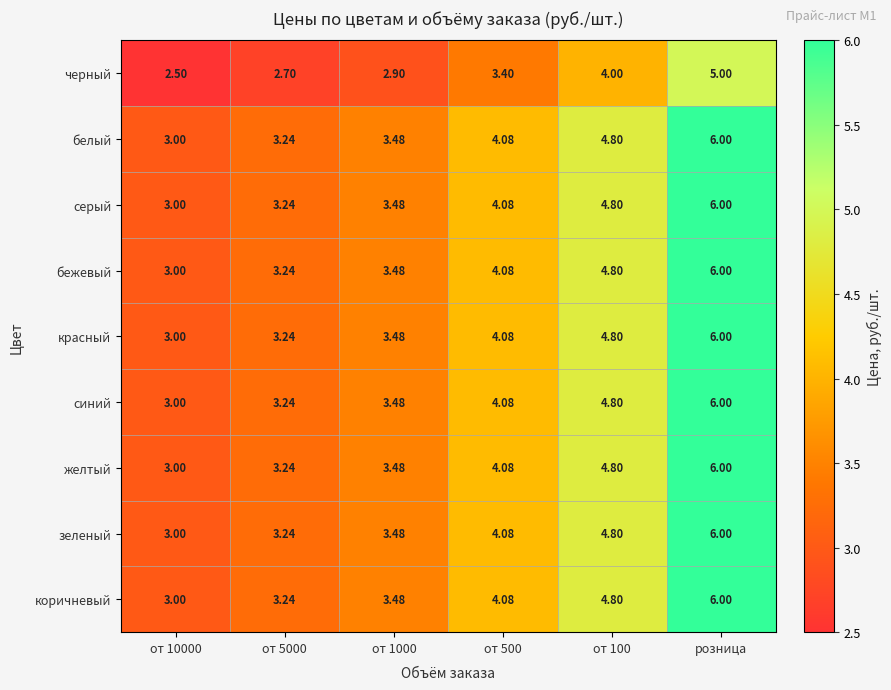

What is the total value across all series at от 500?

36.0